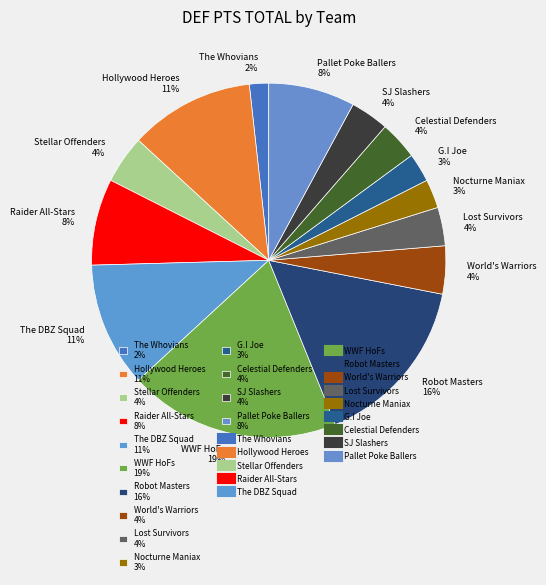

To the nearest percent, what is the average slice percentage?

7%